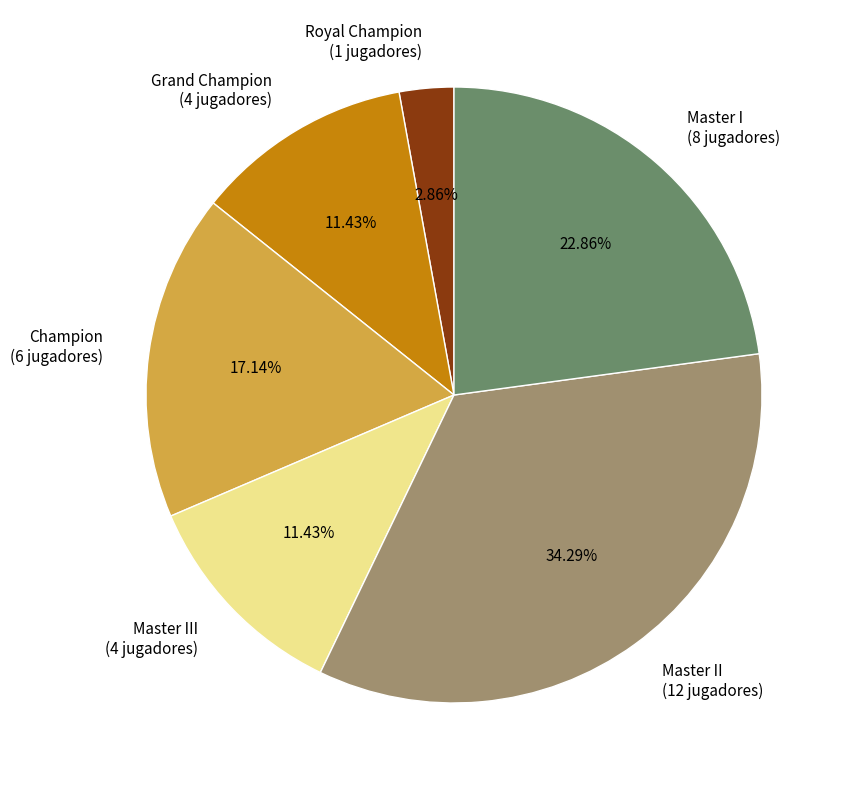

To the nearest percent, what is the difference between the largest and smallest slice percentages?

31%